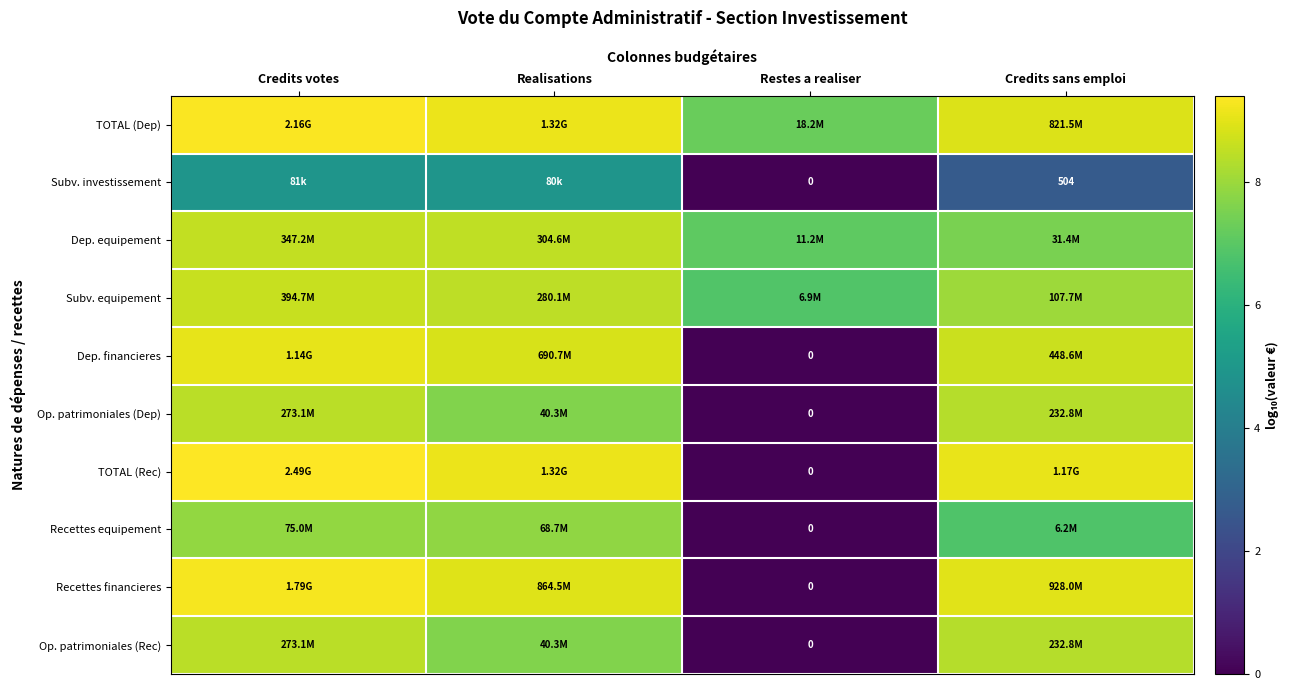

At which category is the sum across all series the highest?

Credits votes